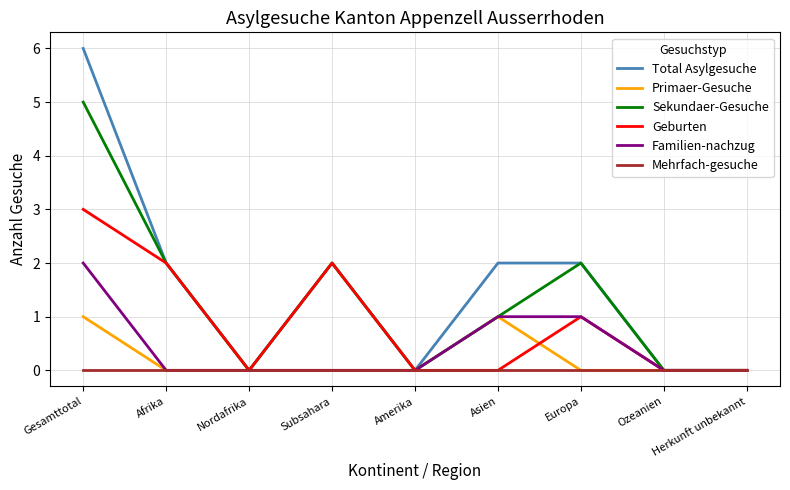

Which series has the largest total across all categories?

Total Asylgesuche